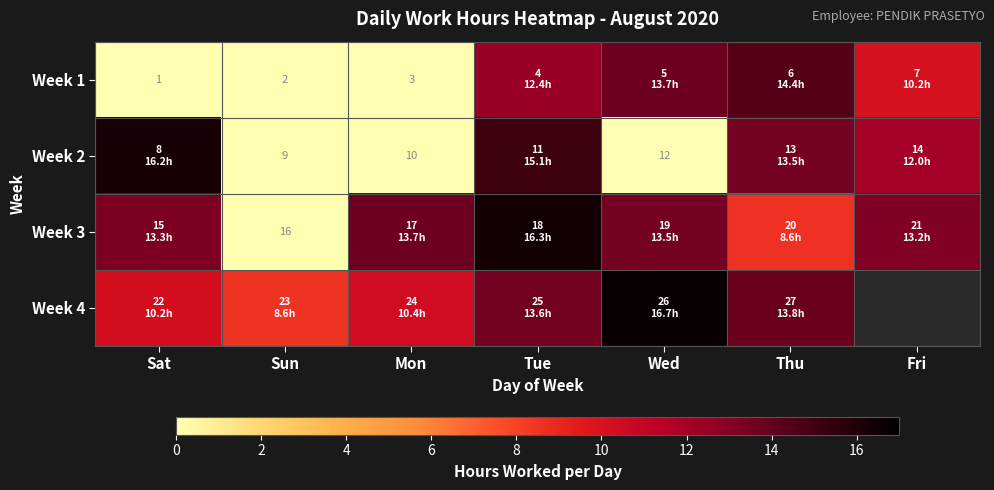

Between Sun and Wed, which is larger?

Wed